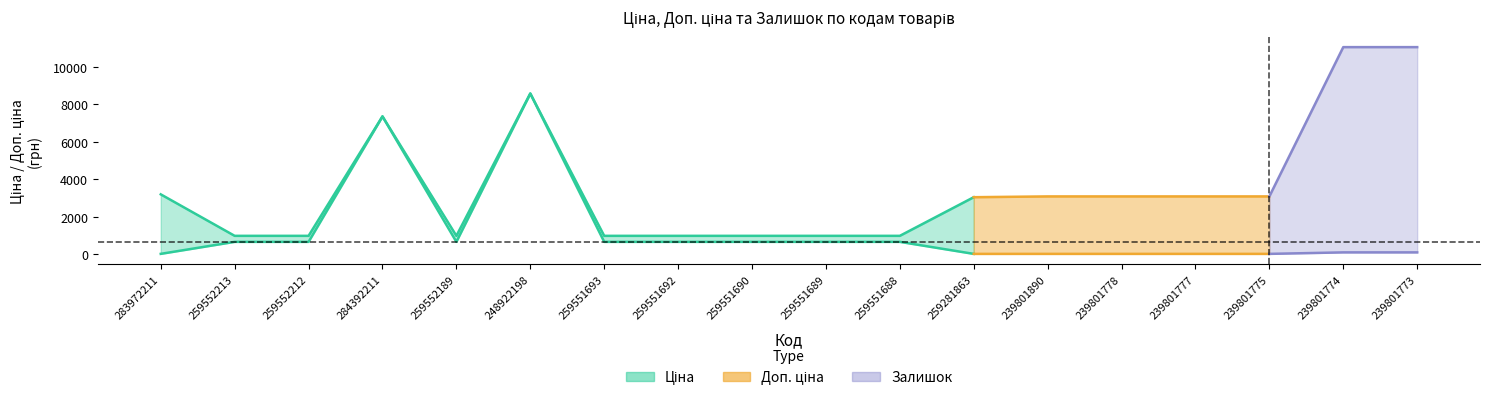

How many distinct data groups are displayed?

3